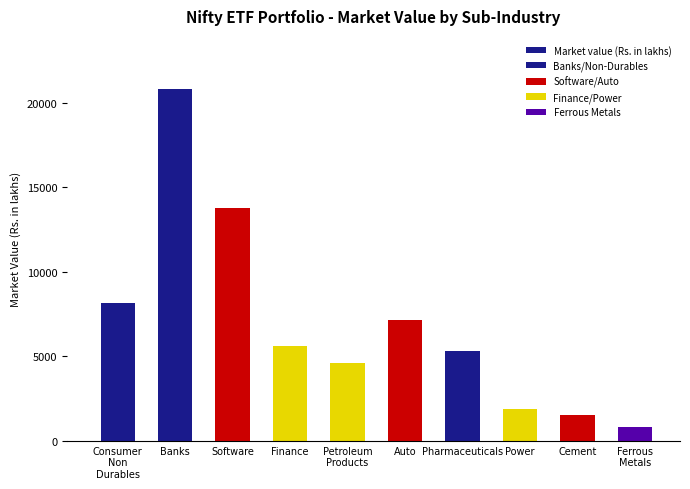

Are the bars horizontal?

No